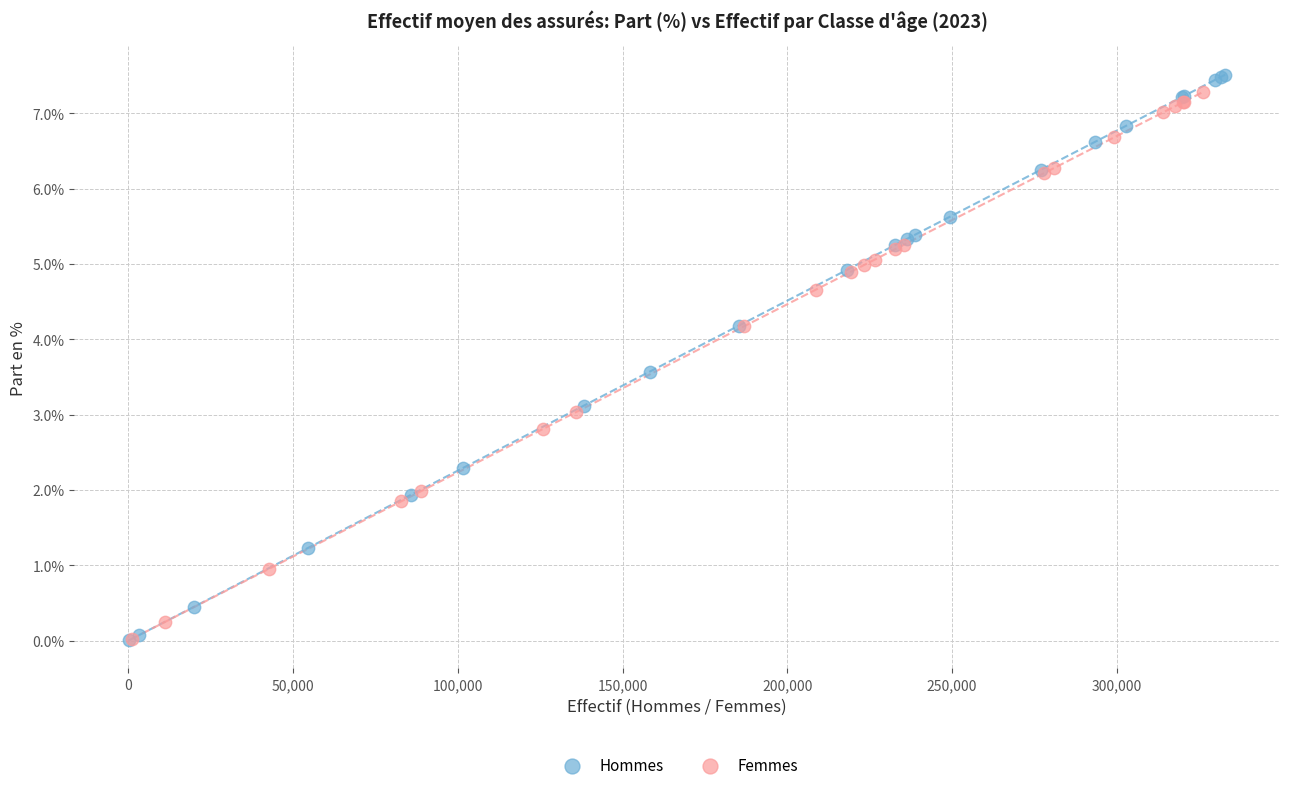

Which series contains the highest Y value?

Hommes